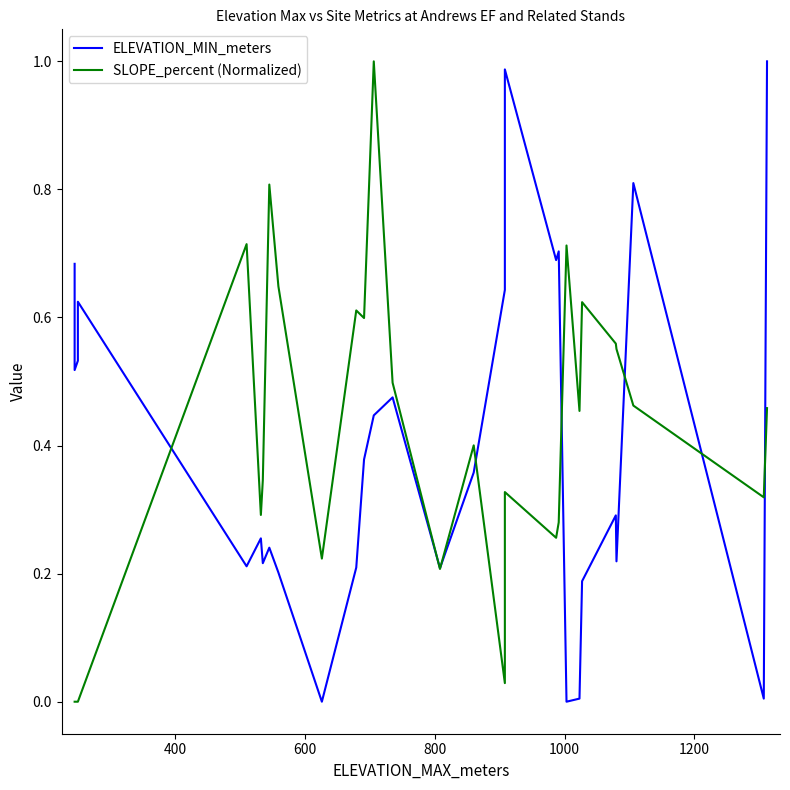

Does the chart display data point markers on the line(s)?

No